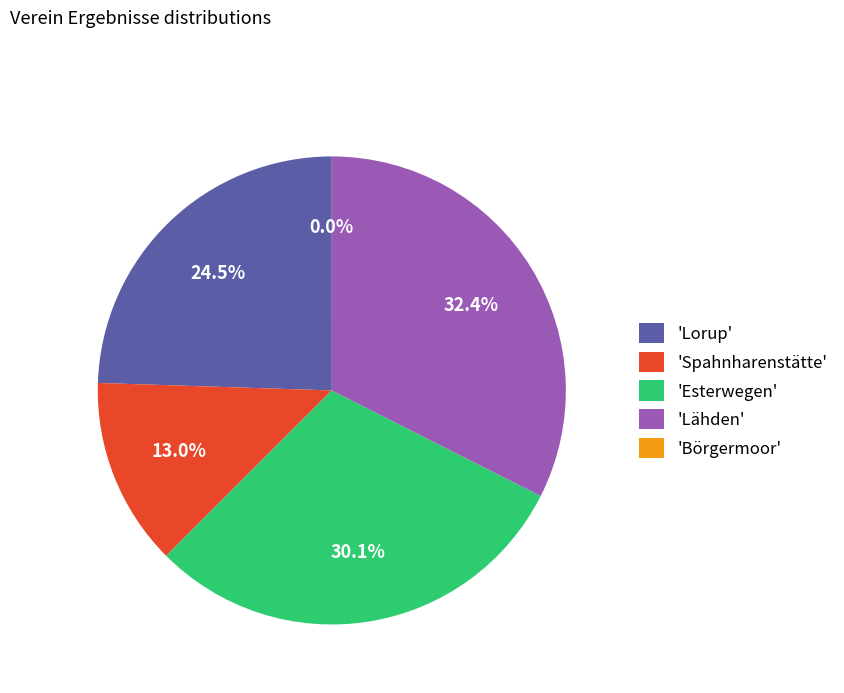

Which has a higher value, 'Lorup' or 'Lähden'?

'Lähden'